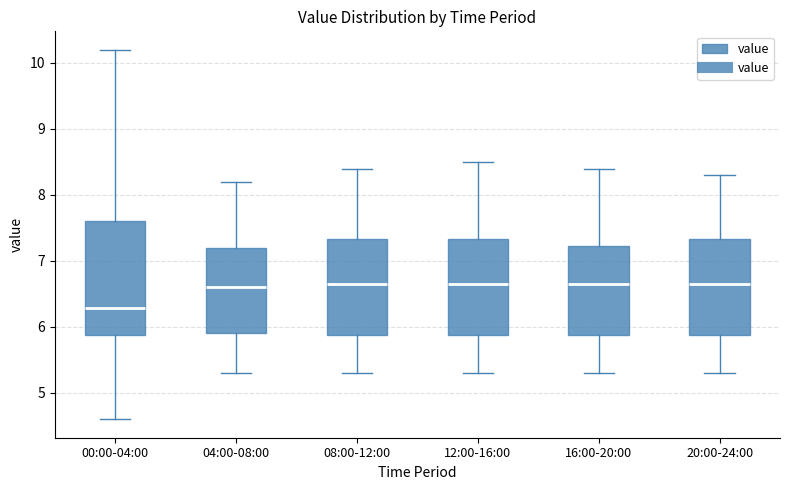

Reading left to right, transcribe this box plot: for each box, give where its median line is, the range the box spans, and where its two whiskers end, as read against the y-axis. The values are not printed on the chart, so give them approximately, as read against the axis.

00:00-04:00: median 6.3, box 5.9 to 7.6, whiskers 4.6 to 10.2
04:00-08:00: median 6.6, box 5.9 to 7.2, whiskers 5.3 to 8.2
08:00-12:00: median 6.7, box 5.9 to 7.3, whiskers 5.3 to 8.4
12:00-16:00: median 6.7, box 5.9 to 7.3, whiskers 5.3 to 8.5
16:00-20:00: median 6.7, box 5.9 to 7.2, whiskers 5.3 to 8.4
20:00-24:00: median 6.7, box 5.9 to 7.3, whiskers 5.3 to 8.3